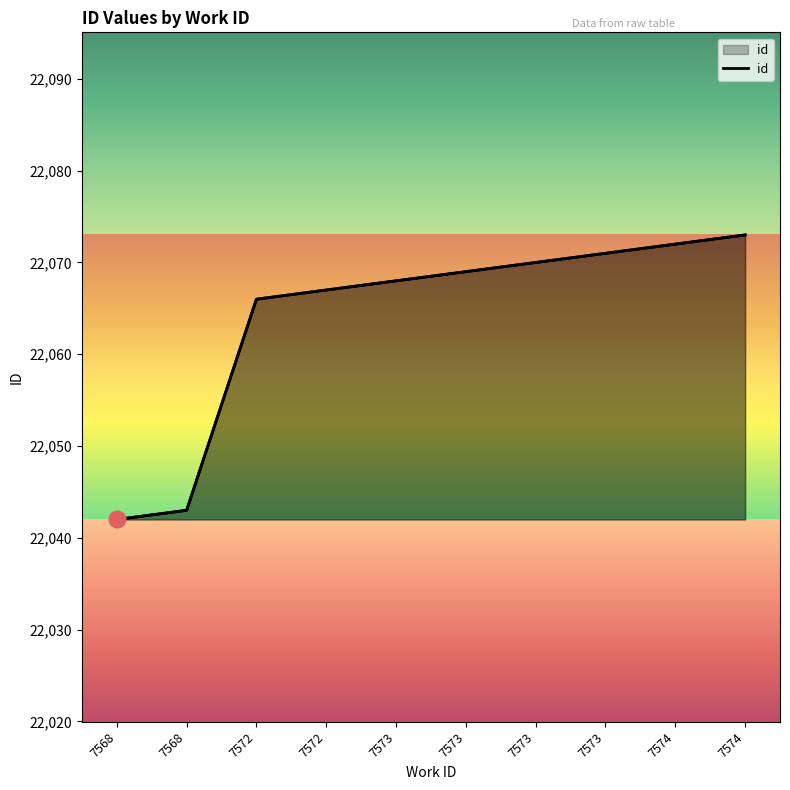

Is it true that the value at 7568 is 12499?

False